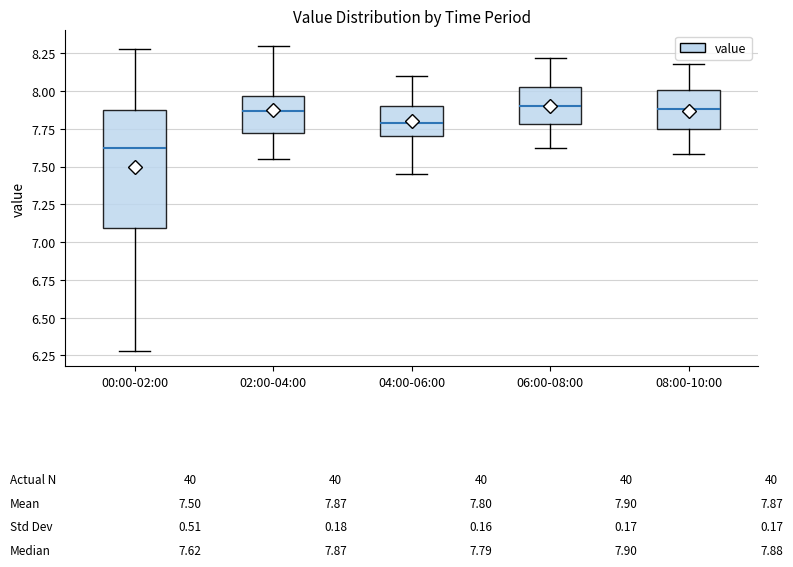

Comparing the boxes themselves (not the whiskers), which one is the tallest?

00:00-02:00